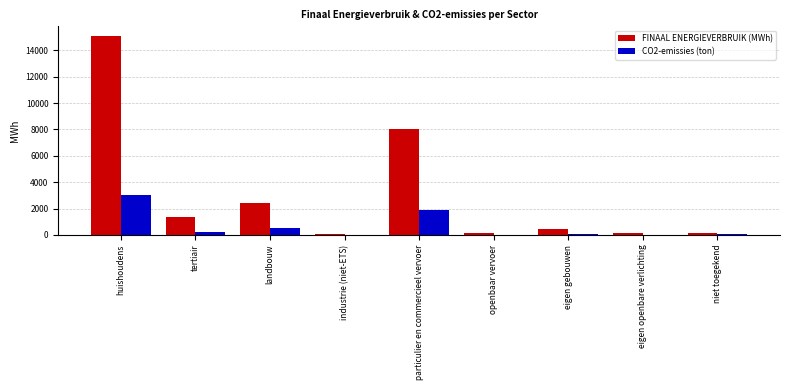

What is the sum of all FINAAL ENERGIEVERBRUIK (MWh) values?

27898.2